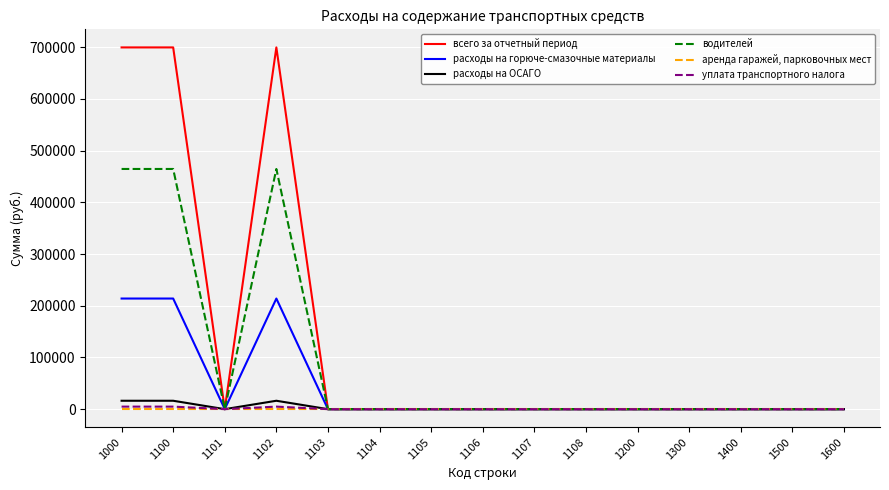

At how many categories does at least one series exceed 41655?

3